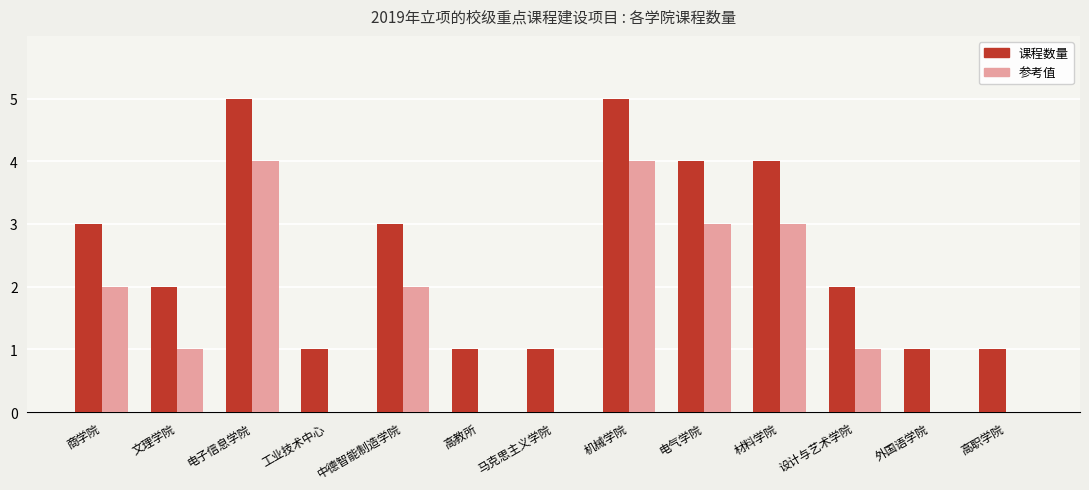

What is the sum of all 参考值 values?

20